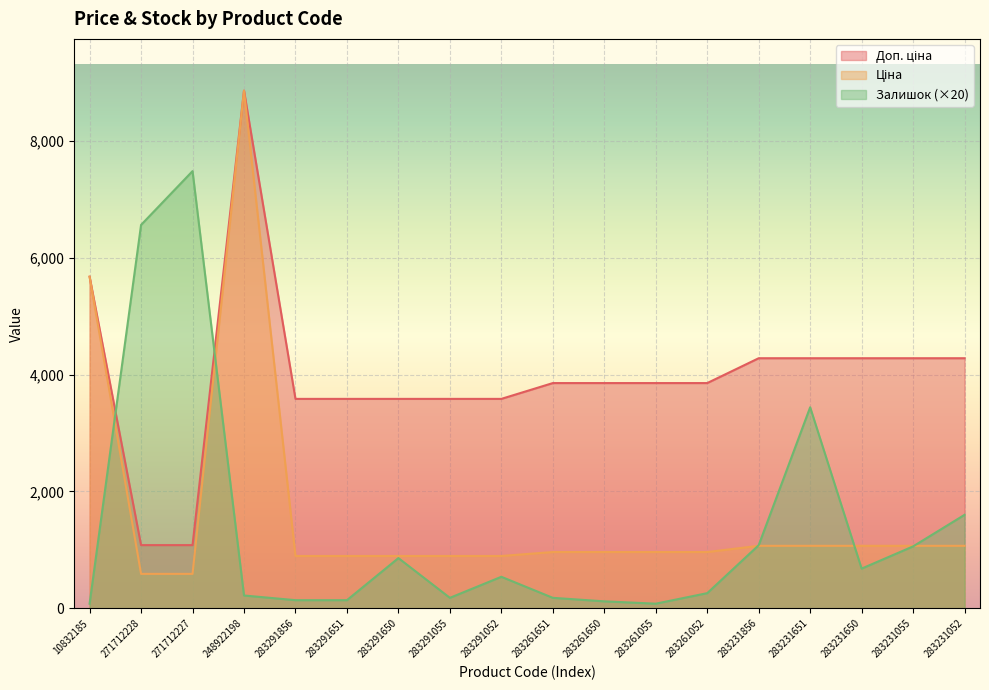

True or false: Доп. ціна has more than 0 interior local peaks.

True